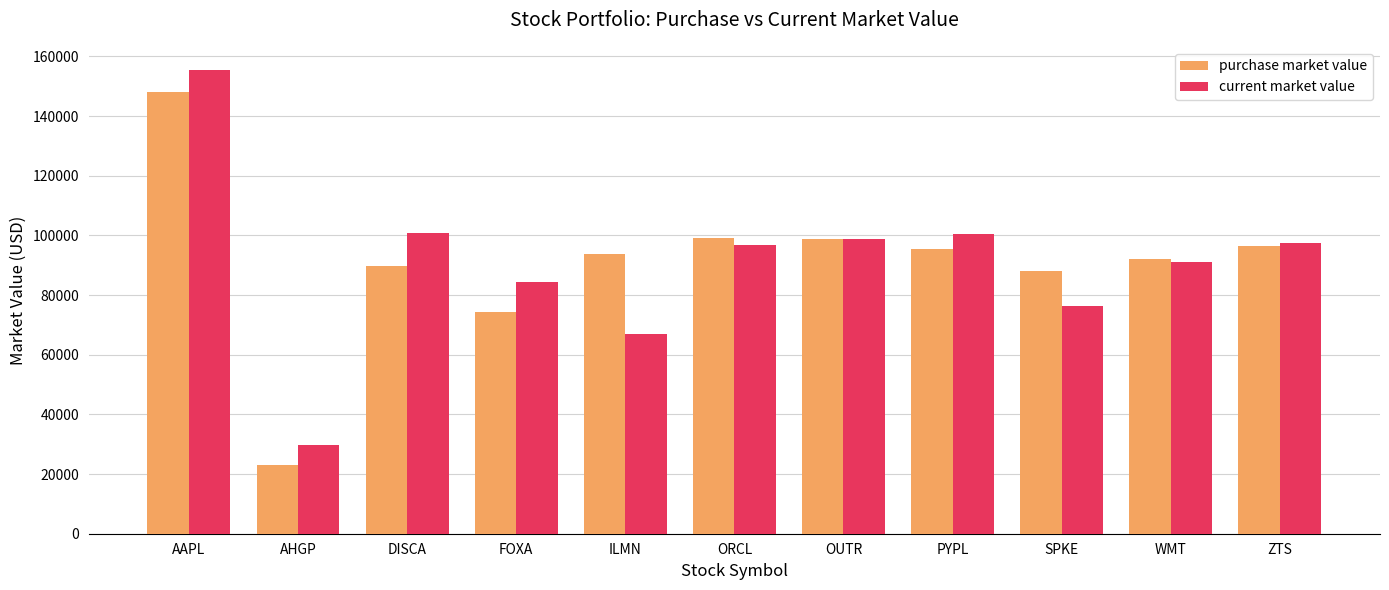

How many data points does each series have?

11